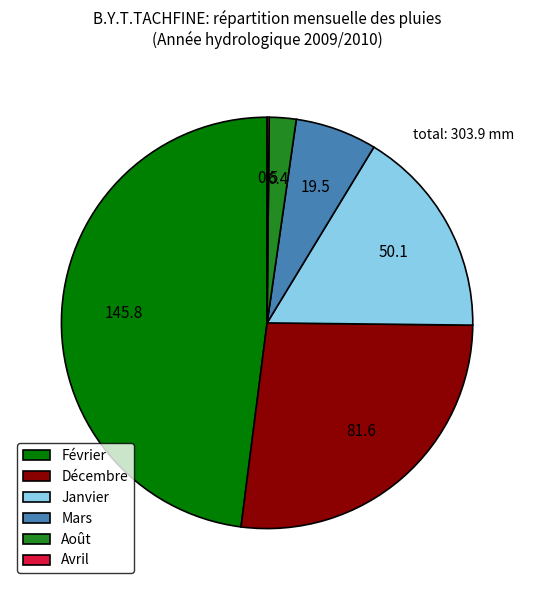

Which slice is the largest?

Février